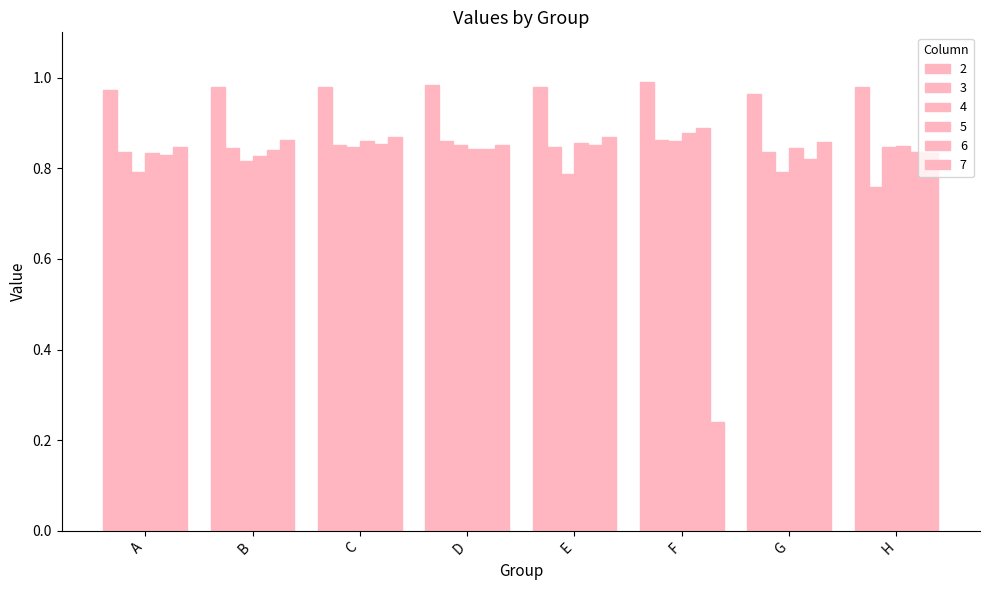

How many bars are there in each group?

6